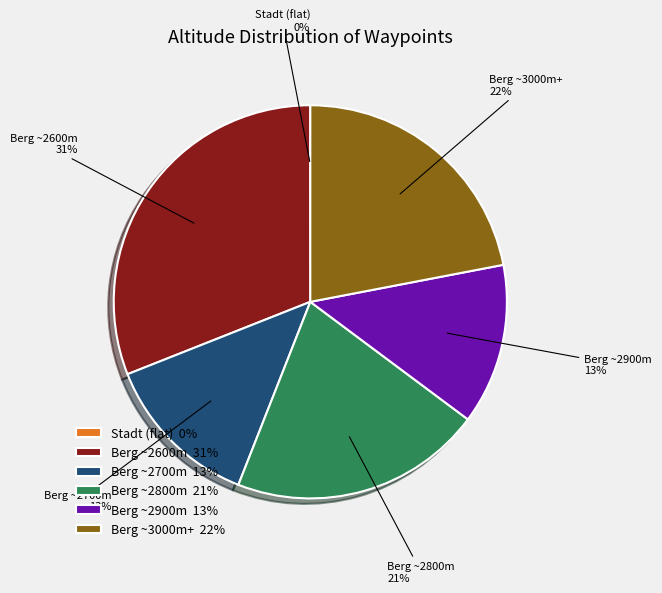

Is it true that Berg ~2800m is 21% of the pie?

True